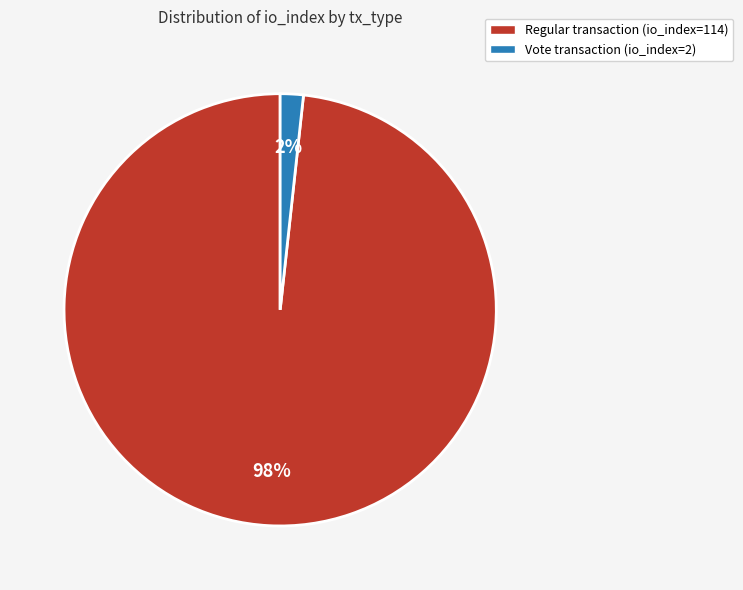

How many slices are in this pie chart?

2